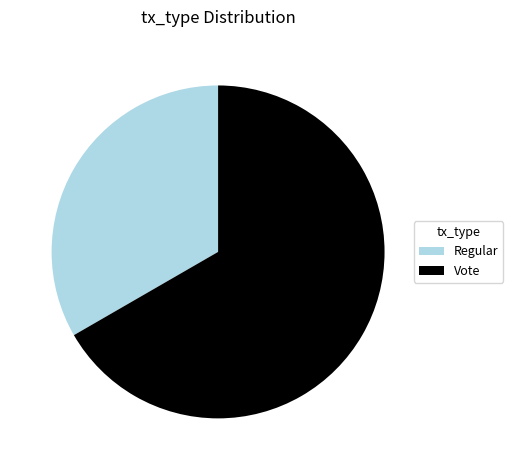

How many slices are in this pie chart?

2